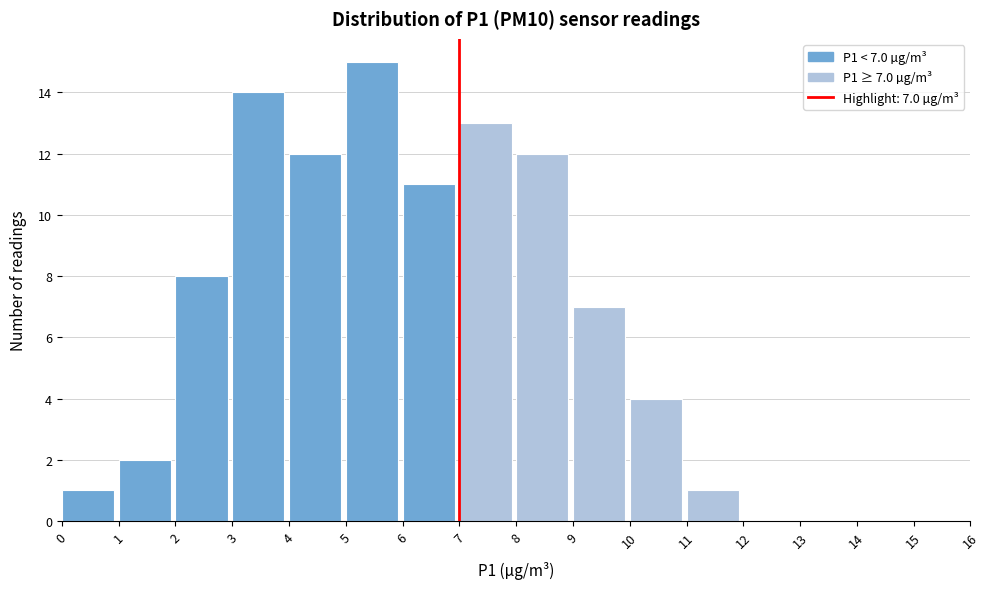

Which range on the x-axis has the tallest bar?

5 to 6